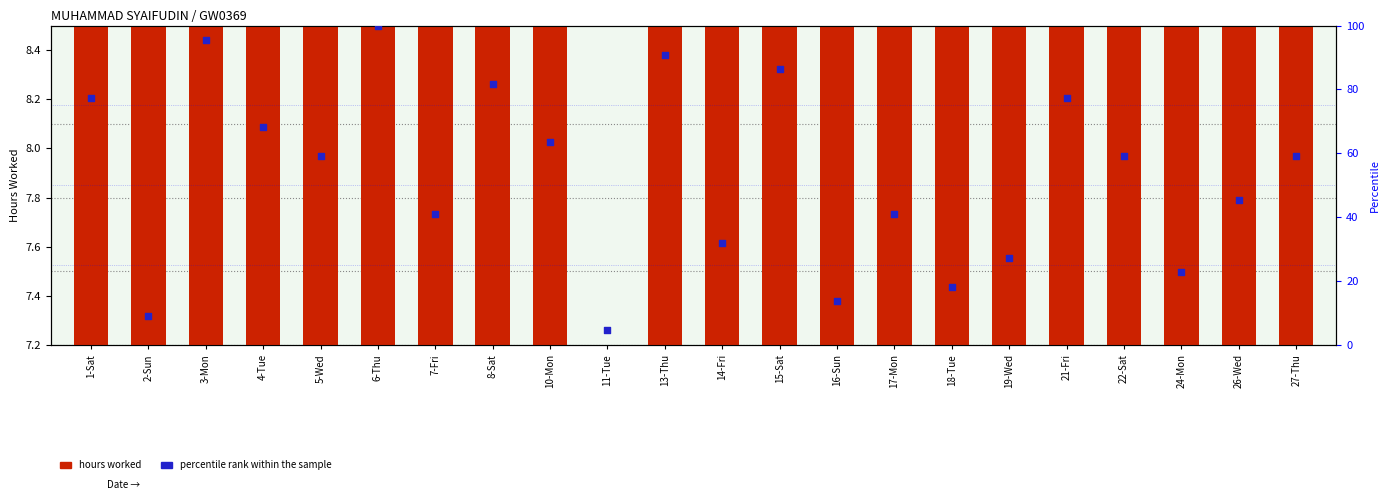

At how many categories does at least one series exceed 77?

7